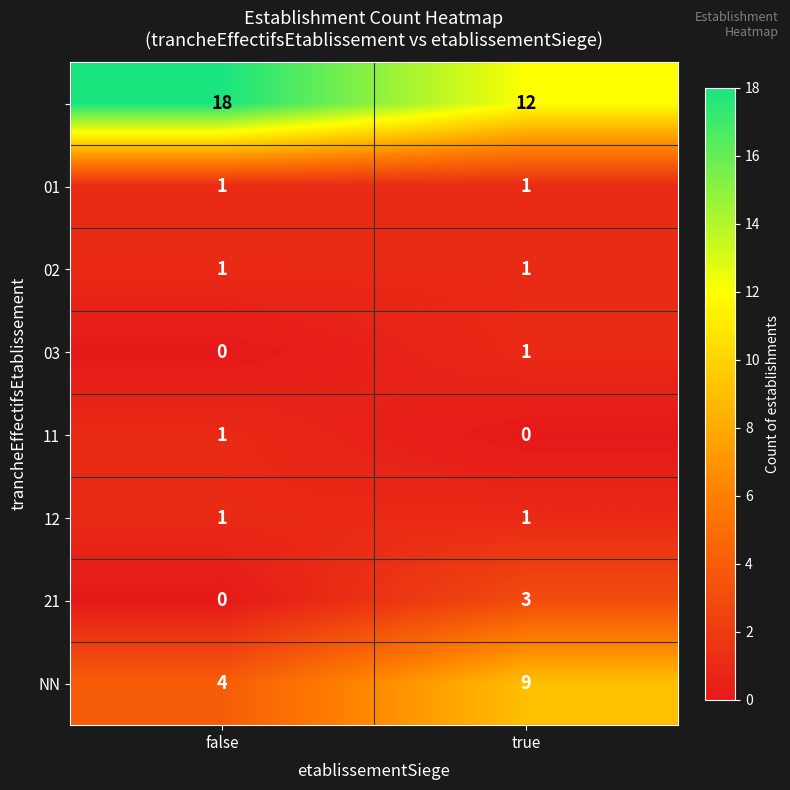

Which category has the highest value across all series?

false